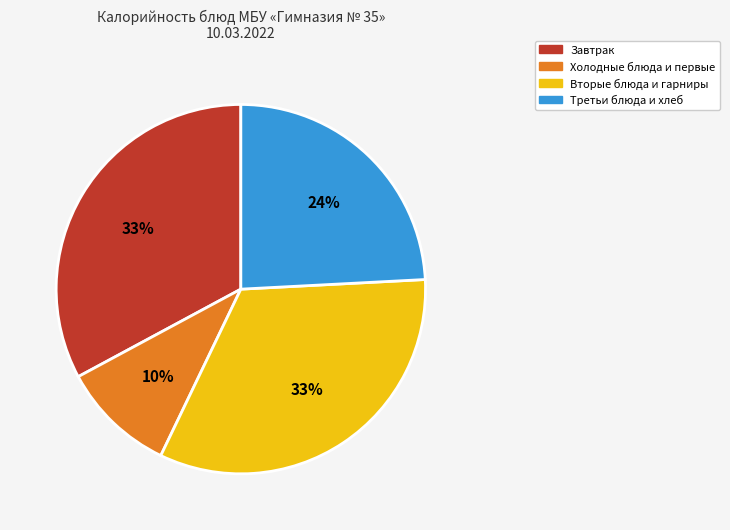

To the nearest percent, what is the difference between the largest and smallest slice percentages?

23%